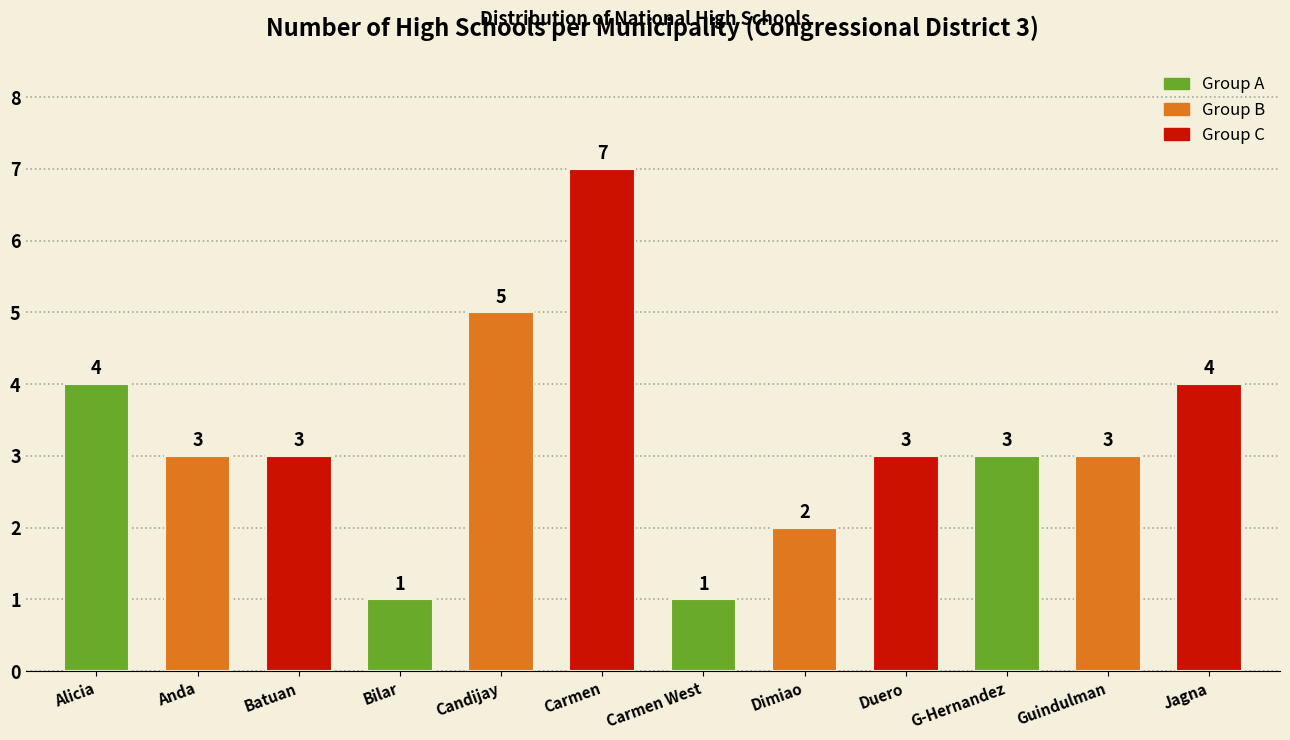

Reading left to right, extract all data points from this chart.

4	3	3	1	5	7	1	2	3	3	3	4